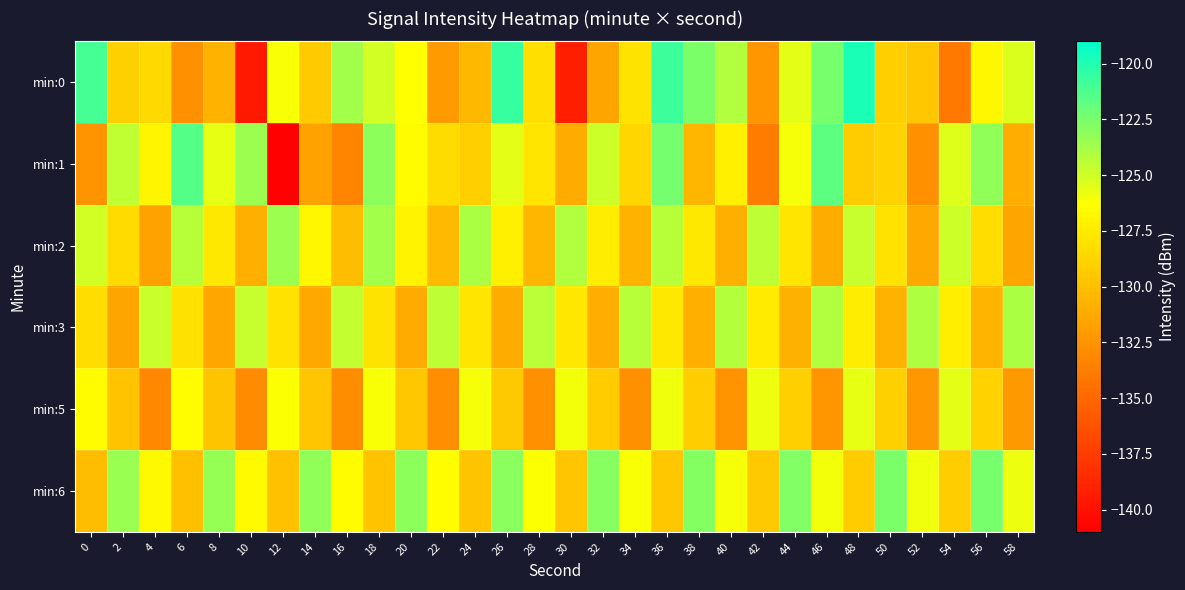

Reading left to right, what are all the values shown in this chart?

min:0: 0=-121.0	2=-129.0	4=-128.5	6=-132.6	8=-130.6	10=-139.5	12=-126.2	14=-129.4	16=-123.7	18=-125.1	20=-126.4	22=-132.1	24=-130.4	26=-120.6	28=-128.1	30=-139.3	32=-131.5	34=-127.9	36=-120.8	38=-122.6	40=-124.1	42=-132.3	44=-125.5	46=-122.5	48=-119.9	50=-129.1	52=-129.5	54=-134.1	56=-126.8	58=-125.3
min:1: 0=-132.4	2=-124.5	4=-126.8	6=-121.4	8=-125.7	10=-123.5	12=-140.9	14=-131.7	16=-133.4	18=-123.1	20=-126.5	22=-128.3	24=-129.1	26=-125.6	28=-127.8	30=-131.2	32=-124.9	34=-128.7	36=-122.4	38=-130.5	40=-127.2	42=-133.8	44=-126.1	46=-121.7	48=-129.3	50=-128.9	52=-132.6	54=-125.4	56=-123.2	58=-131.0
min:2: 0=-125.1	2=-128.4	4=-131.7	6=-124.3	8=-127.6	10=-130.9	12=-123.5	14=-126.8	16=-130.1	18=-123.7	20=-127.0	22=-130.3	24=-123.9	26=-127.2	28=-130.5	30=-124.1	32=-127.4	34=-130.7	36=-124.3	38=-127.6	40=-130.9	42=-124.5	44=-127.8	46=-131.1	48=-124.7	50=-128.0	52=-131.3	54=-124.9	56=-128.2	58=-131.5
min:3: 0=-128.2	2=-131.5	4=-124.8	6=-128.1	8=-131.4	10=-124.7	12=-128.0	14=-131.3	16=-124.6	18=-127.9	20=-131.2	22=-124.5	24=-127.8	26=-131.1	28=-124.4	30=-127.7	32=-131.0	34=-124.3	36=-127.6	38=-130.9	40=-124.2	42=-127.5	44=-130.8	46=-124.1	48=-127.4	50=-130.7	52=-124.0	54=-127.3	56=-130.6	58=-123.9
min:5: 0=-126.5	2=-129.8	4=-133.1	6=-126.4	8=-129.7	10=-133.0	12=-126.3	14=-129.6	16=-132.9	18=-126.2	20=-129.5	22=-132.8	24=-126.1	26=-129.4	28=-132.7	30=-126.0	32=-129.3	34=-132.6	36=-125.9	38=-129.2	40=-132.5	42=-125.8	44=-129.1	46=-132.4	48=-125.7	50=-129.0	52=-132.3	54=-125.6	56=-128.9	58=-132.2
min:6: 0=-130.1	2=-123.4	4=-126.7	6=-130.0	8=-123.3	10=-126.6	12=-129.9	14=-123.2	16=-126.5	18=-129.8	20=-123.1	22=-126.4	24=-129.7	26=-123.0	28=-126.3	30=-129.6	32=-122.9	34=-126.2	36=-129.5	38=-122.8	40=-126.1	42=-129.4	44=-122.7	46=-126.0	48=-129.3	50=-122.6	52=-125.9	54=-129.2	56=-122.5	58=-125.8